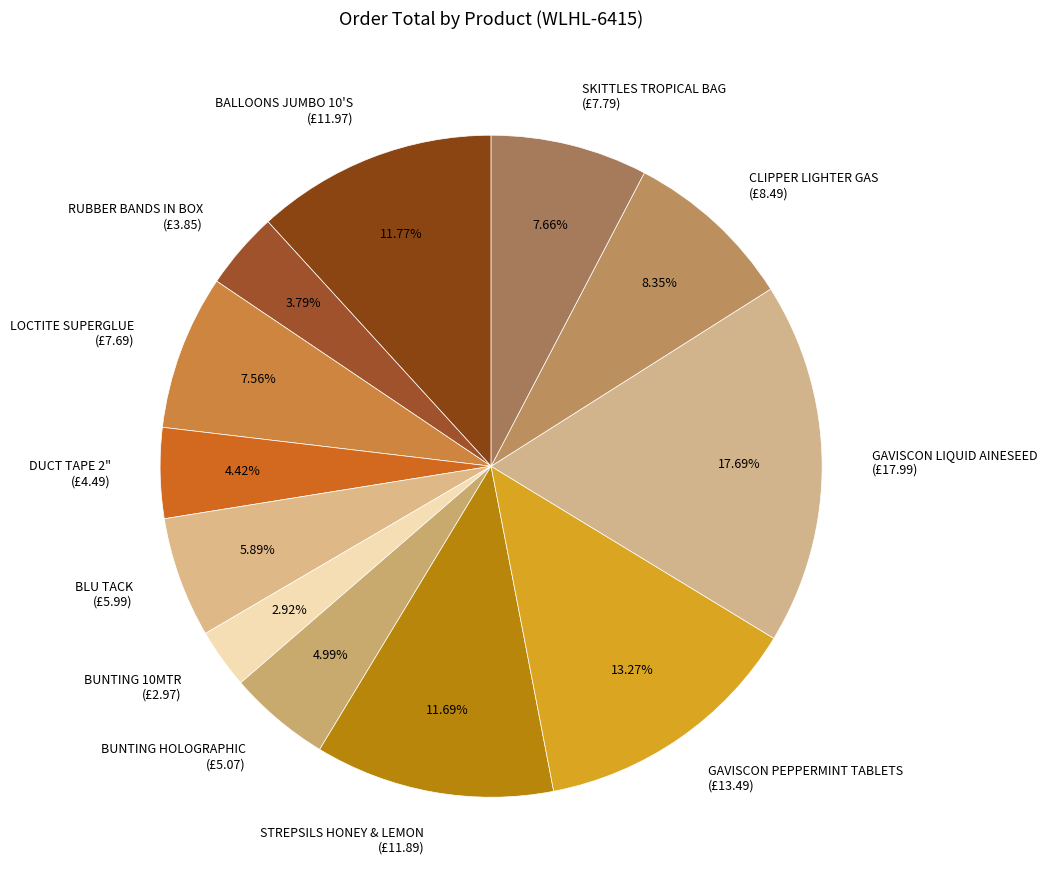

To the nearest percent, what is the difference between the largest and smallest slice percentages?

15%